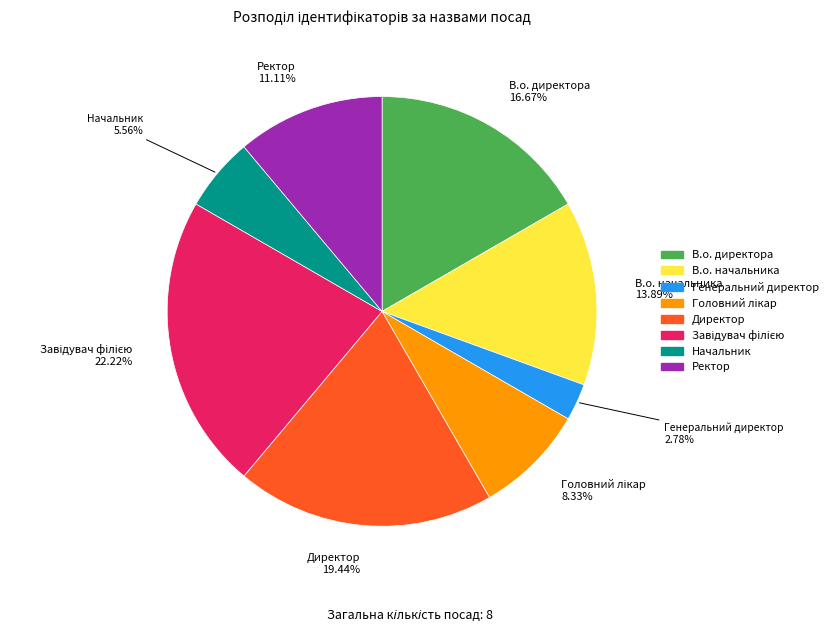

Does Начальник account for over 50% of the chart?

No